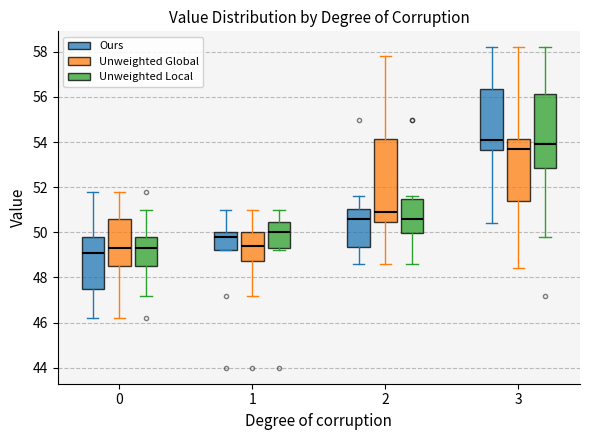

Reading left to right, read every box against the y-axis: the position of its median line, the range the box covers, and the ends of its whiskers. The values are not printed on the chart, so give them approximately, as read against the axis.

0 (Ours): median 49.2, box 47.6 to 49.8, whiskers 46.2 to 51.8
0 (Unweighted Global): median 49.4, box 48.6 to 50.6, whiskers 46.2 to 51.8
0 (Unweighted Local): median 49.4, box 48.6 to 49.8, whiskers 47.2 to 51.0
1 (Ours): median 49.8, box 49.2 to 50.0, whiskers 49.2 to 51.0
1 (Unweighted Global): median 49.4, box 48.8 to 50.0, whiskers 47.2 to 51.0
1 (Unweighted Local): median 50.0, box 49.4 to 50.4, whiskers 49.2 to 51.0
2 (Ours): median 50.6, box 49.4 to 51.0, whiskers 48.6 to 51.6
2 (Unweighted Global): median 51.0, box 50.4 to 54.2, whiskers 48.6 to 57.8
2 (Unweighted Local): median 50.6, box 50.0 to 51.6, whiskers 48.6 to 51.6 (just above the box's upper edge)
3 (Ours): median 54.2, box 53.6 to 56.4, whiskers 50.4 to 58.2
3 (Unweighted Global): median 53.8, box 51.4 to 54.2, whiskers 48.4 to 58.2
3 (Unweighted Local): median 54.0, box 52.8 to 56.2, whiskers 49.8 to 58.2